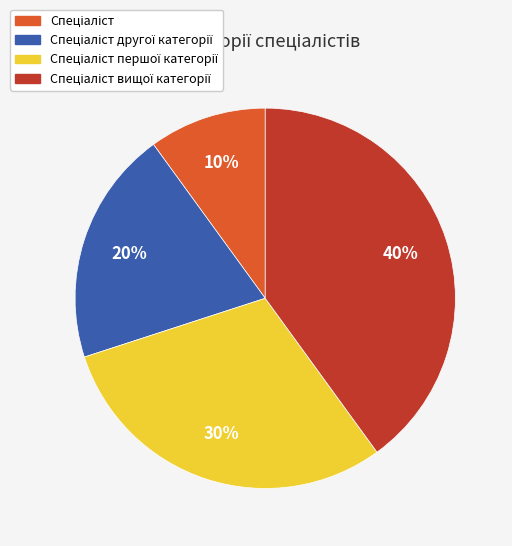

To the nearest percent, what is the difference between the largest and smallest slice percentages?

30%